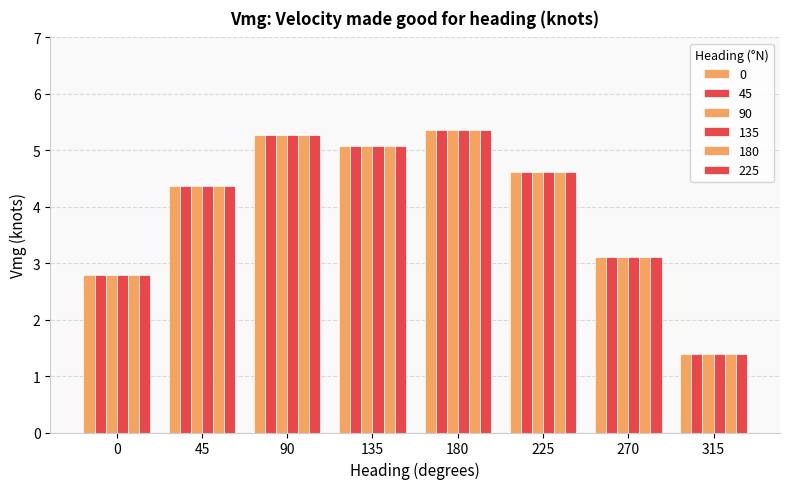

Reading left to right, extract all data points from this chart.

0: 2.8	4.4	5.3	5.1	5.4	4.6	3.1	1.4
45: 2.8	4.4	5.3	5.1	5.4	4.6	3.1	1.4
90: 2.8	4.4	5.3	5.1	5.4	4.6	3.1	1.4
135: 2.8	4.4	5.3	5.1	5.4	4.6	3.1	1.4
180: 2.8	4.4	5.3	5.1	5.4	4.6	3.1	1.4
225: 2.8	4.4	5.3	5.1	5.4	4.6	3.1	1.4